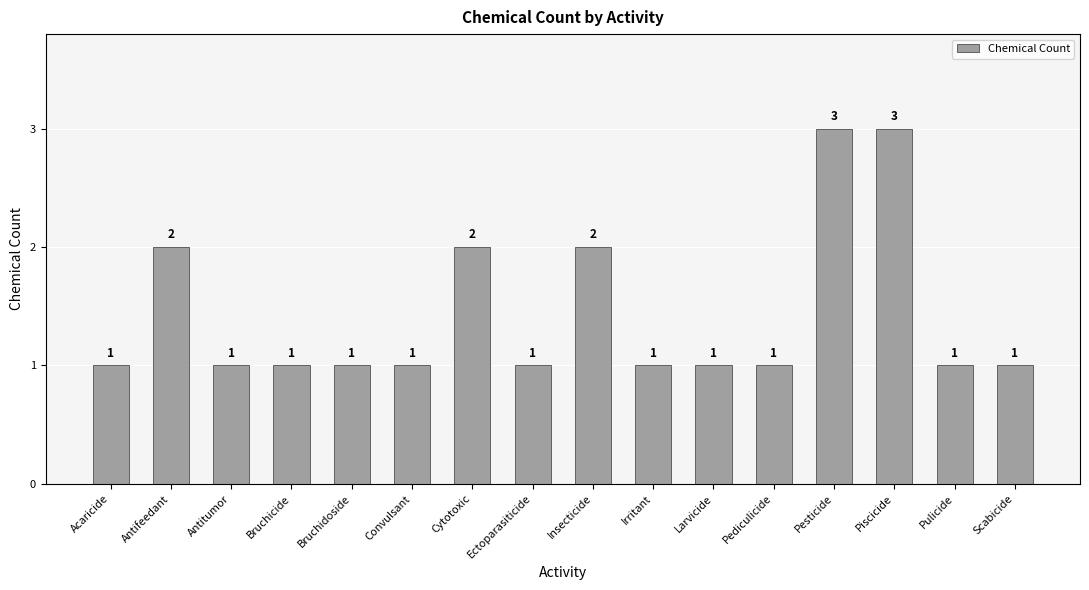

How many distinct data groups are displayed?

1